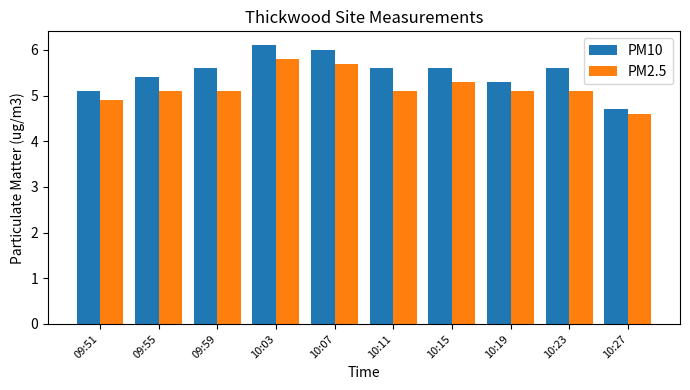

At how many categories does at least one series exceed 4?

10